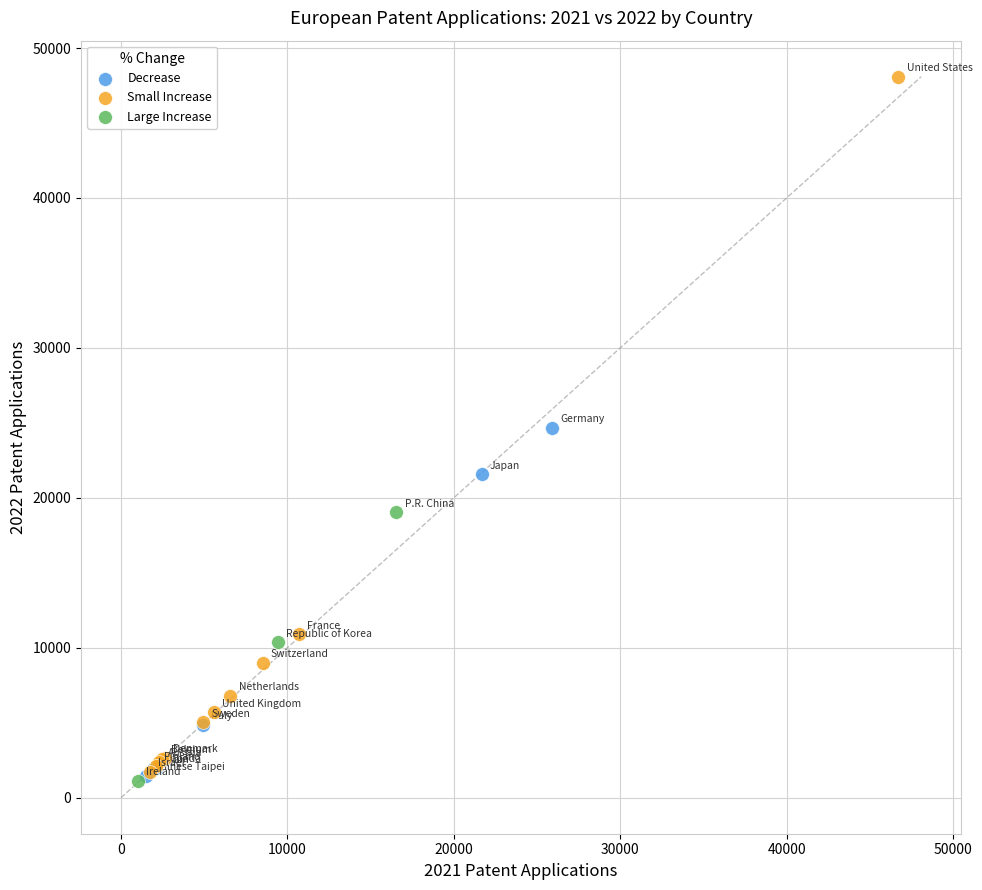

Which series has the widest spread of Y values?

Small Increase